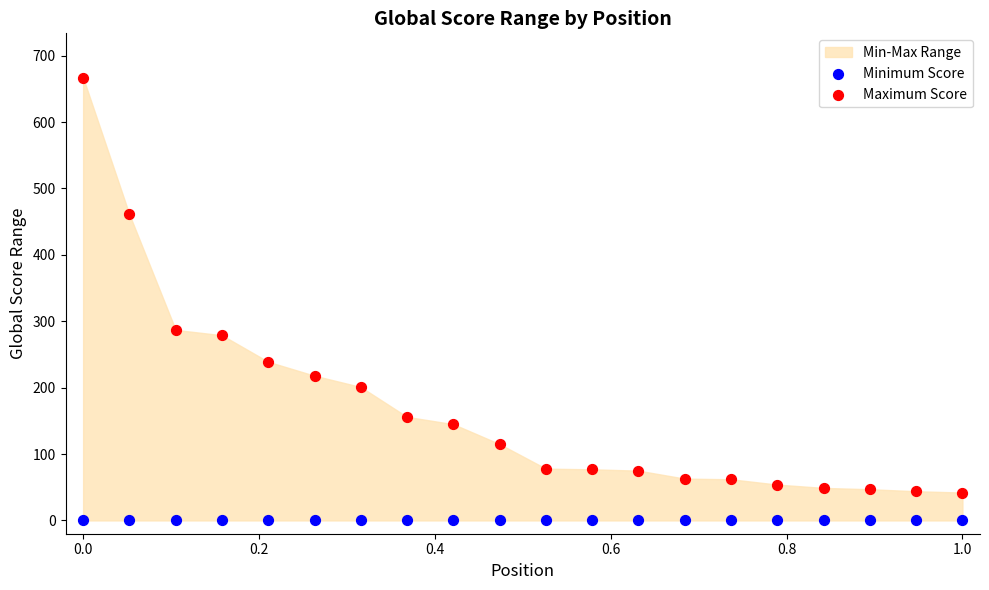

Which series contains the lowest Y value?

Minimum Score